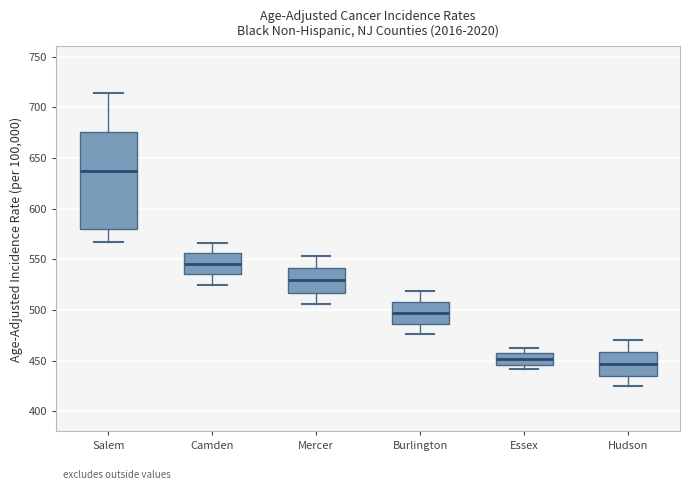

Reading left to right, read every box against the y-axis: the position of its median line, the range the box covers, and the ends of its whiskers. The values are not printed on the chart, so give them approximately, as read against the axis.

Salem: median 635, box 580 to 675, whiskers 565 to 715
Camden: median 545, box 535 to 555, whiskers 525 to 565
Mercer: median 530, box 515 to 540, whiskers 505 to 555
Burlington: median 495, box 485 to 510, whiskers 475 to 520
Essex: median 450, box 445 to 455, whiskers 440 to 460
Hudson: median 445, box 435 to 460, whiskers 425 to 470